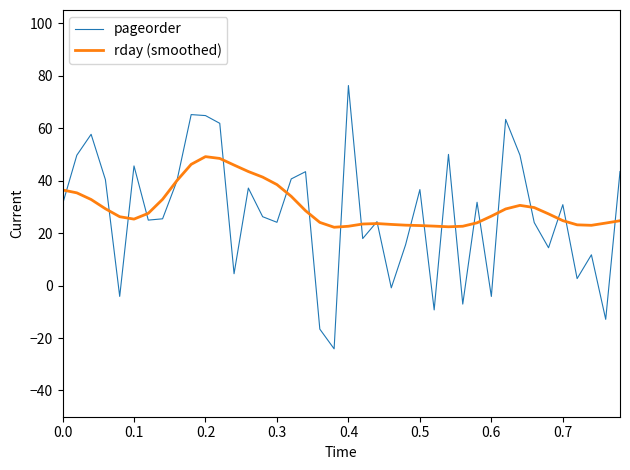

Rank the series by their maximum value, from lowest to highest.

rday (smoothed), pageorder